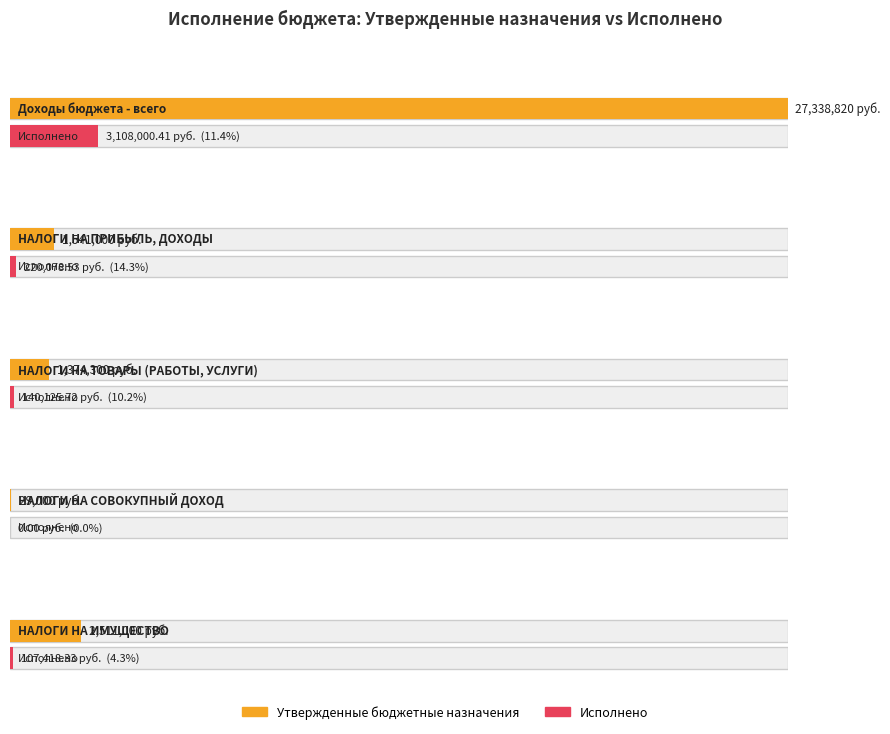

At which category is the sum across all series the highest?

Доходы бюджета - всего